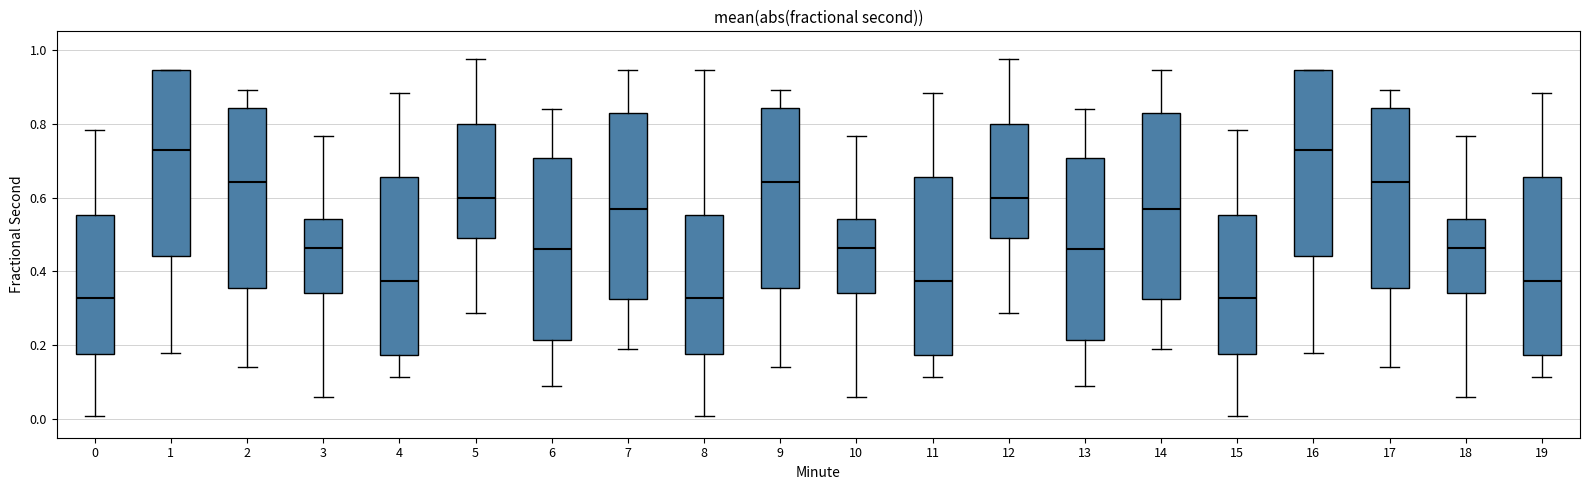

Where does the lower whisker of the box at x = 2 end on the y-axis? The values are not printed on the chart, so give them approximately, as read against the axis.

0.14